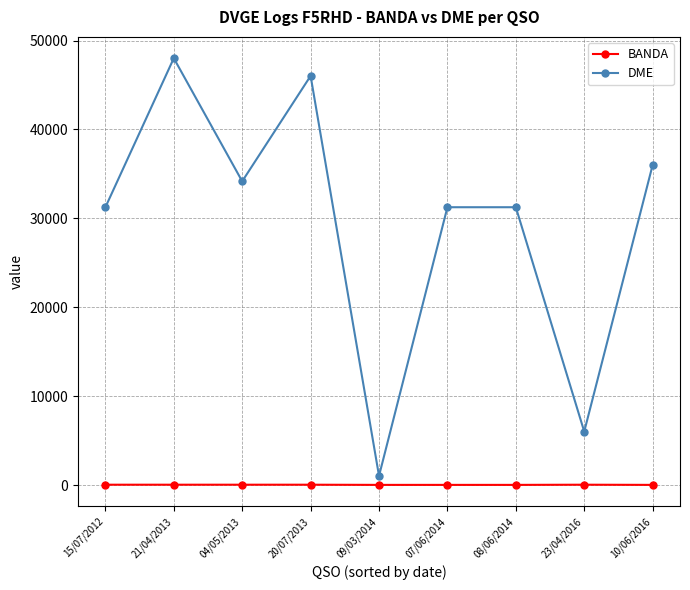

What value does the BANDA series have at 08/06/2014, to the nearest 10?

20